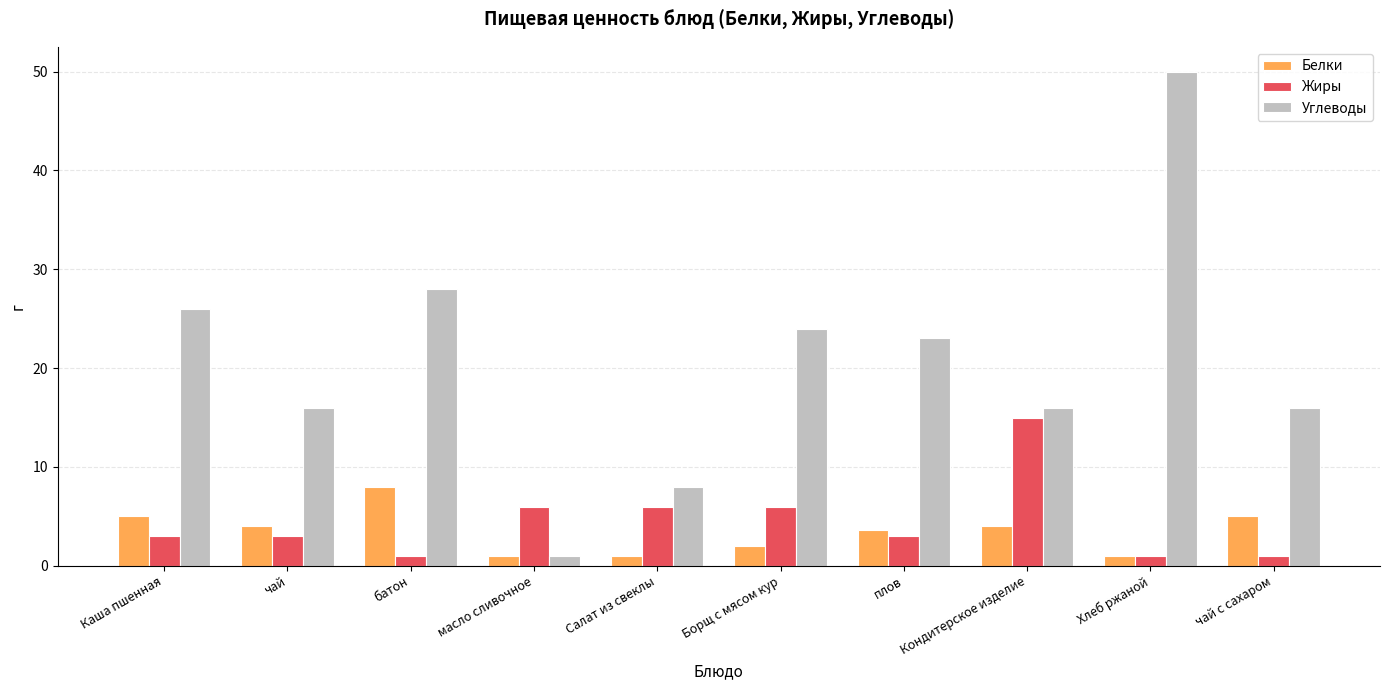

Reading left to right, list all the values displayed in this chart.

Белки: 5.0	4.0	8.0	1.0	1.0	2.0	3.6	4.0	1.0	5.0
Жиры: 3.0	3.0	1.0	6.0	6.0	6.0	3.0	15.0	1.0	1.0
Углеводы: 26.0	16.0	28.0	1.0	8.0	24.0	23.0	16.0	50.0	16.0